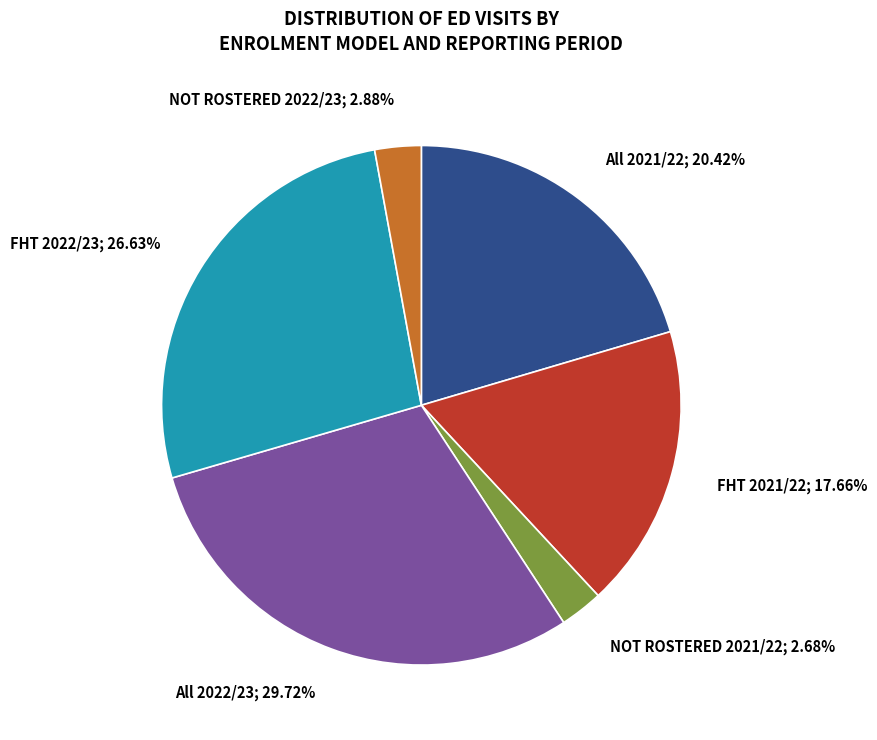

Is there a majority slice in this chart?

No